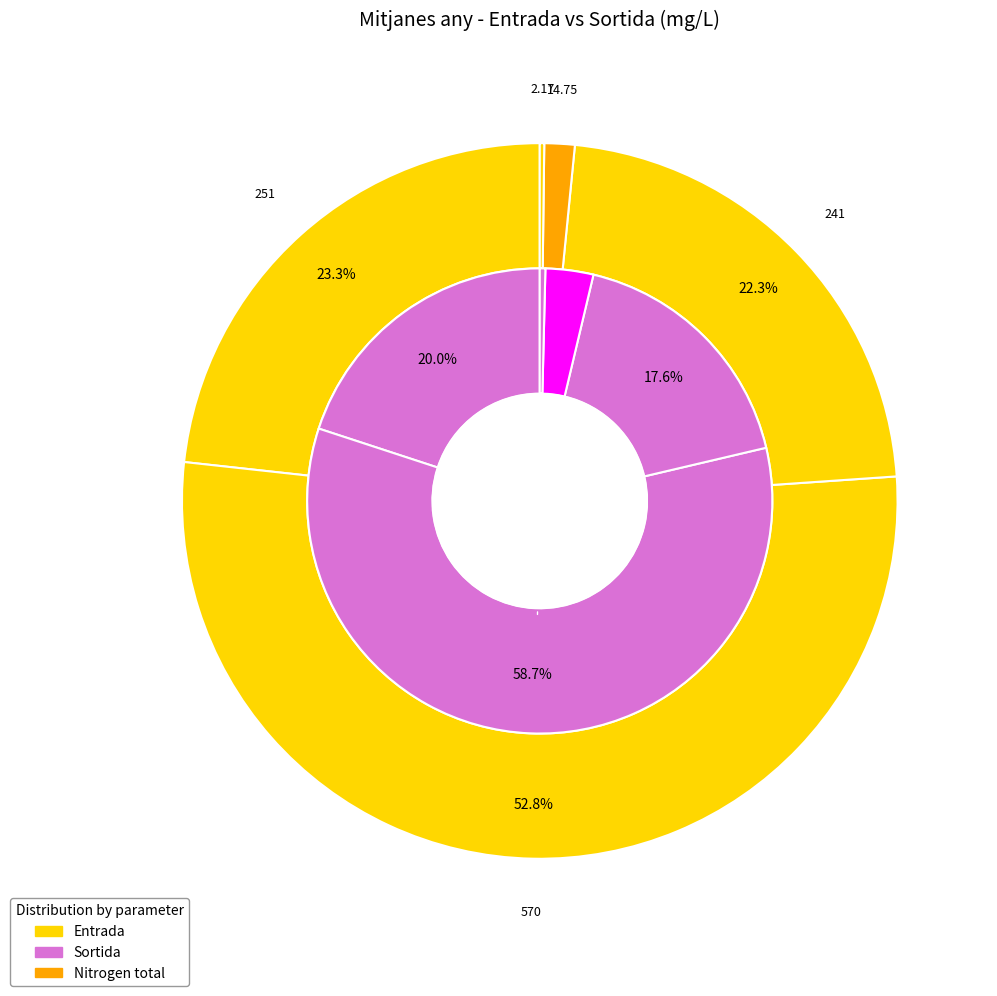

Which category accounts for the majority?

sortida